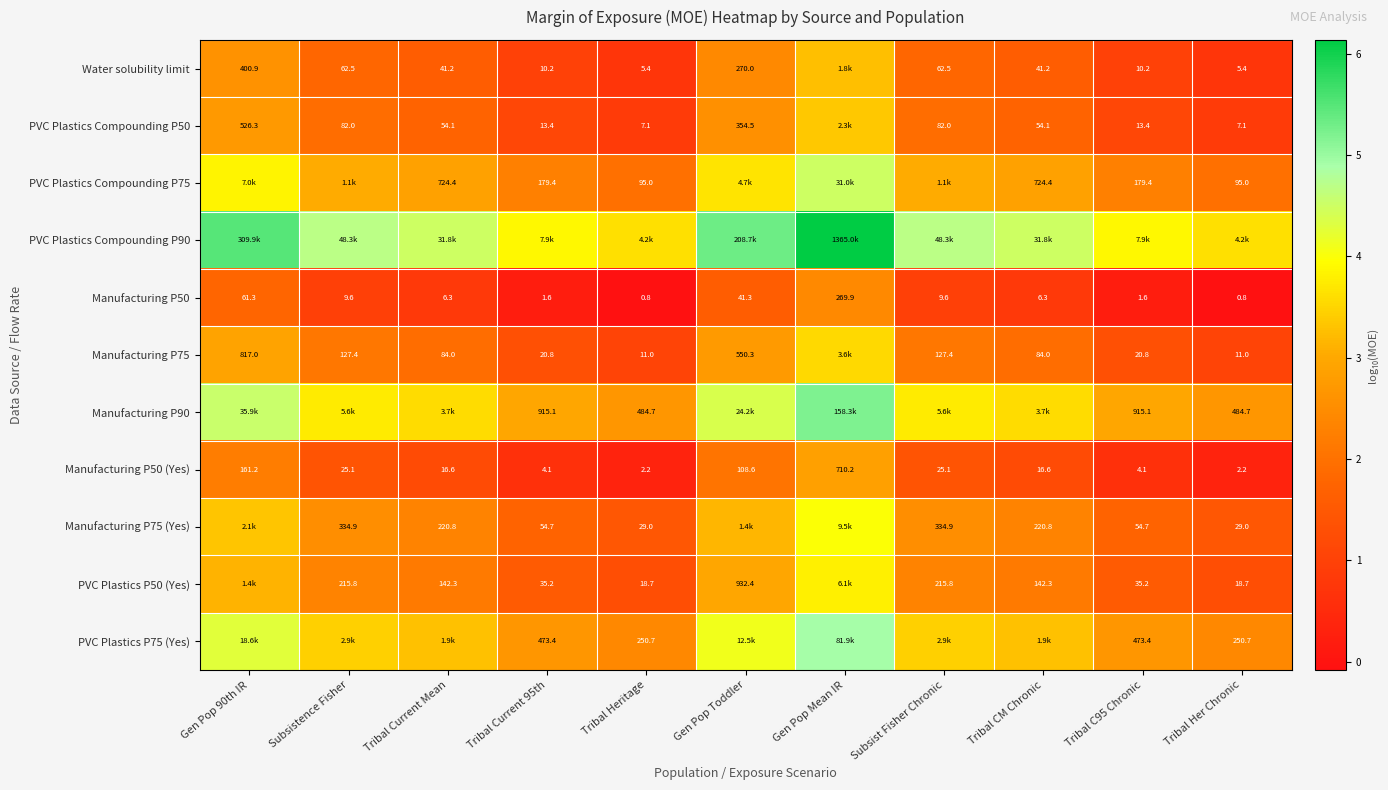

Is the value of PVC Plastics P75 (Yes) at Tribal C95 Chronic greater than the value of Manufacturing P50 (Yes) at Tribal Current Mean?

Yes